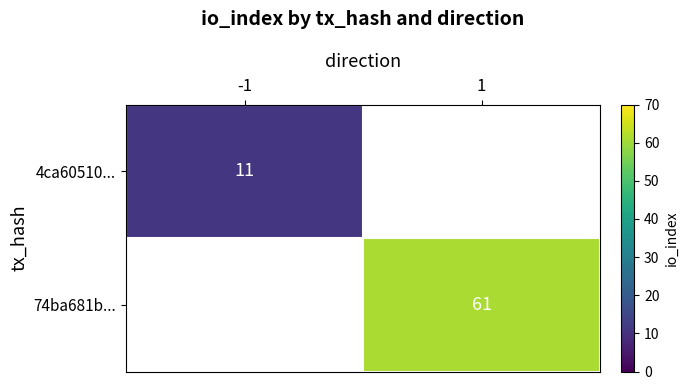

How many distinct data groups are displayed?

2